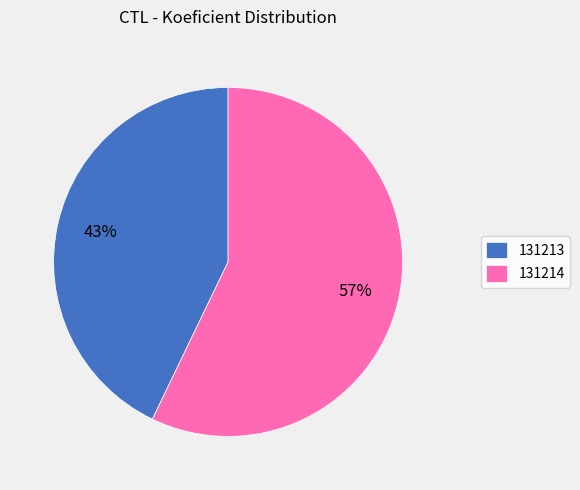

How many slices are in this pie chart?

2